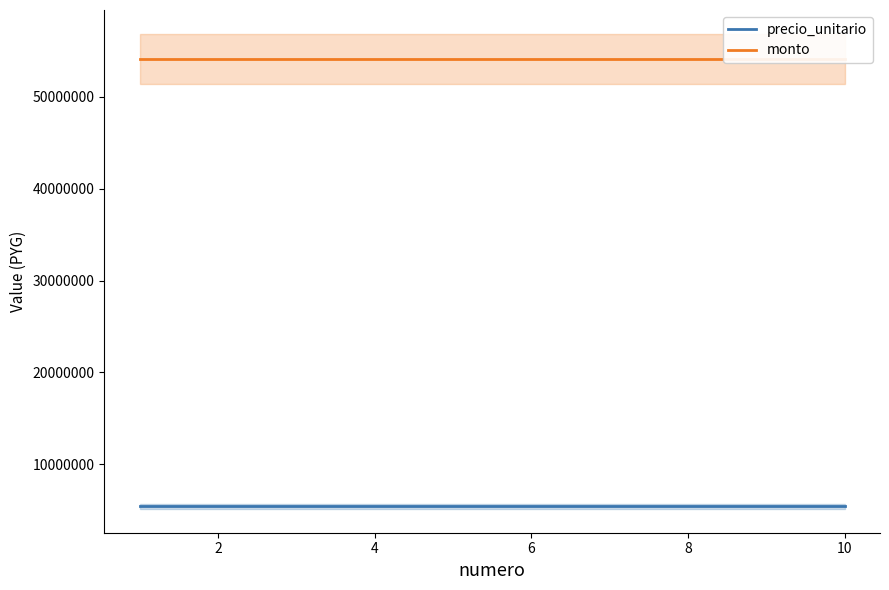

Which series has the largest total across all categories?

monto